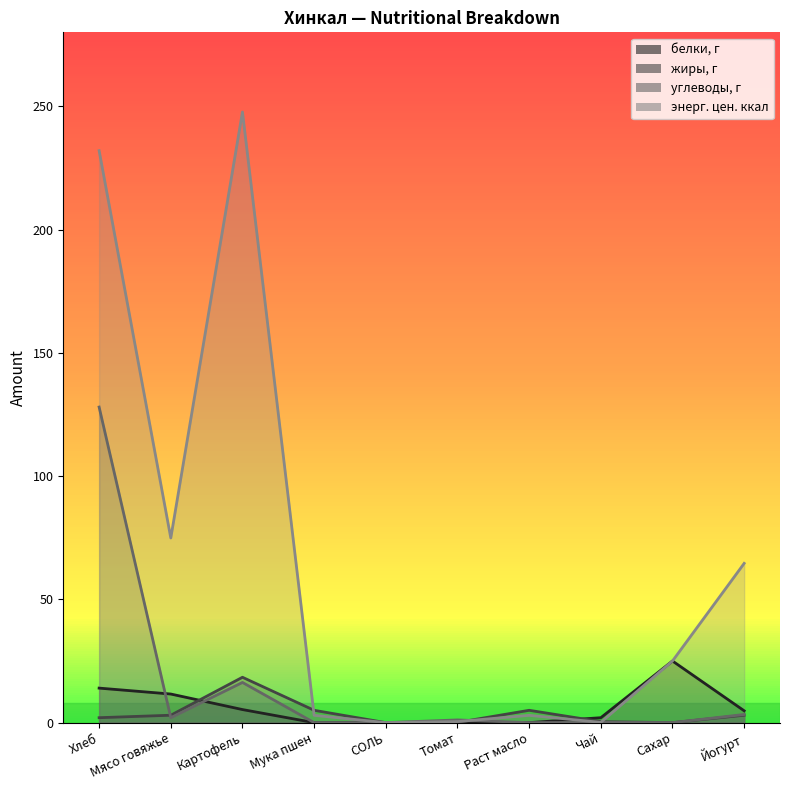

Reading right to left, transcribe all the data shown in this chart.

белки, г: 4.8	25.0	2.0	0.0	0.3	0.0	0.0	5.3	11.6	14.0
жиры, г: 3.0	0.0	0.4	5.0	0.1	0.0	5.0	18.4	3.0	2.0
углеводы, г: 3.3	0.0	0.1	0.0	1.1	0.0	0.0	16.3	2.0	128.0
энерг. цен. ккал: 64.6	25.0	0.1	3.0	0.4	0.0	3.0	247.7	74.9	232.0